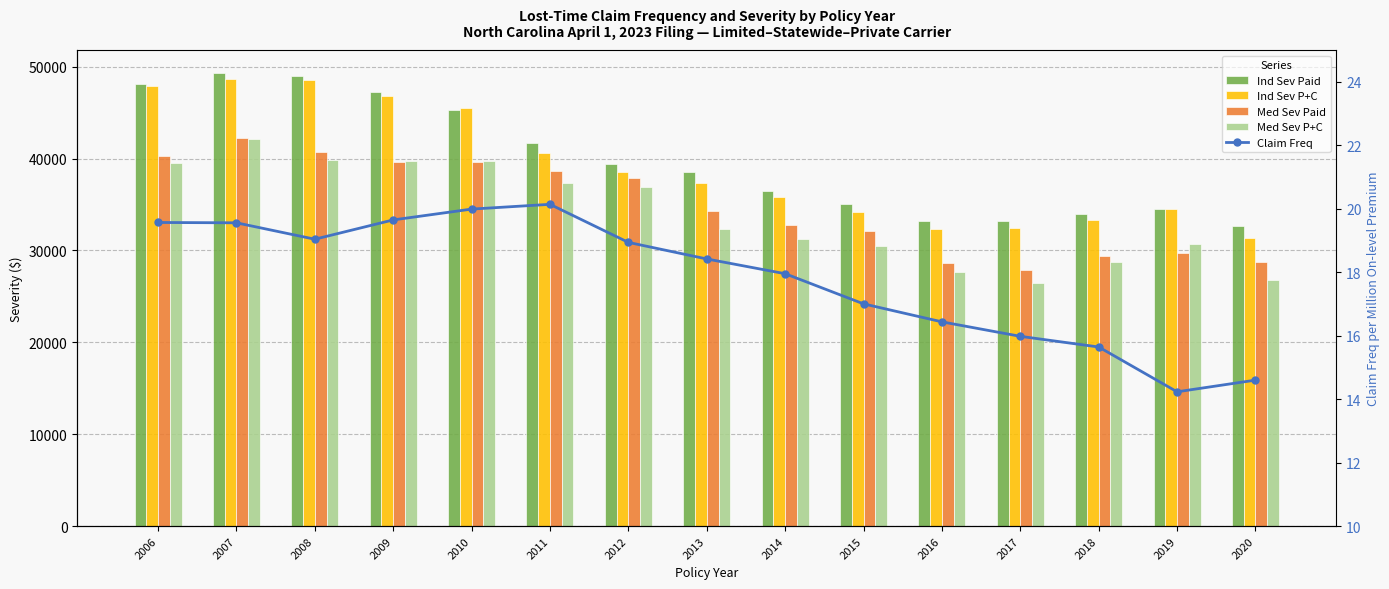

At which label does Claim Freq reach its peak?

2011